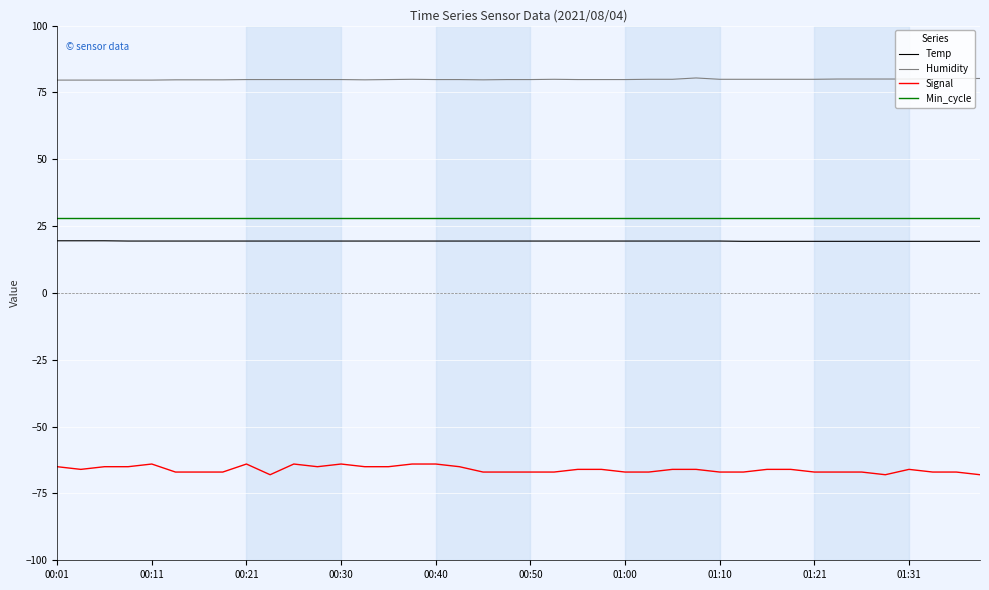

What is the sum of all Min_cycle values?

1120.0